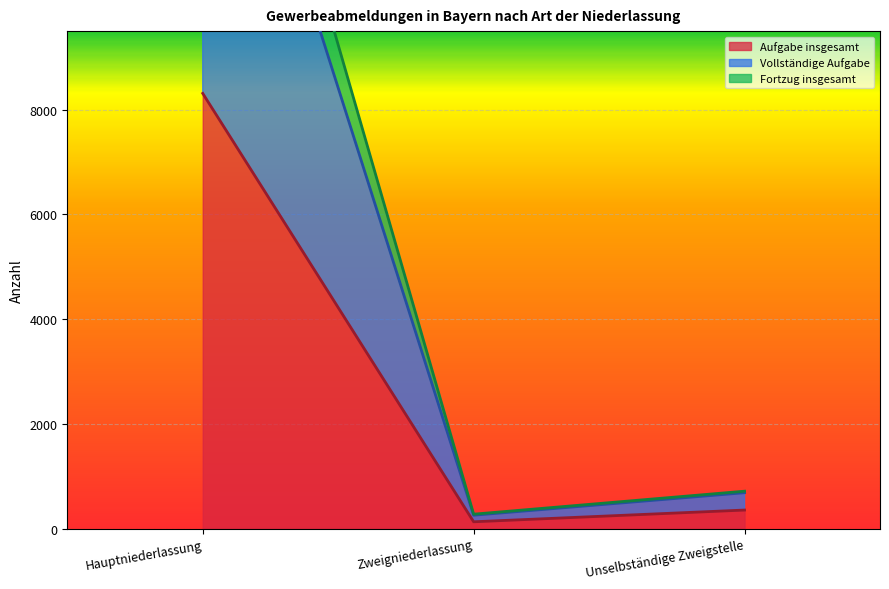

What is the greatest value displayed?

18199